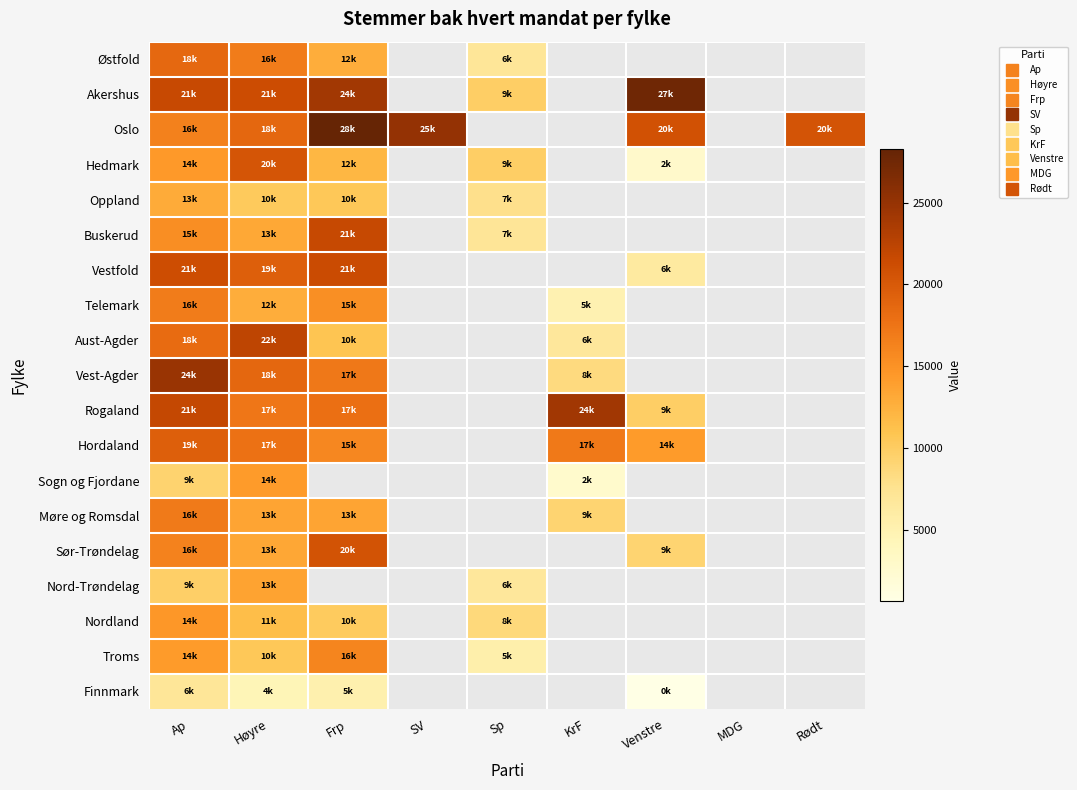

How many values in Oslo are above zero?

6